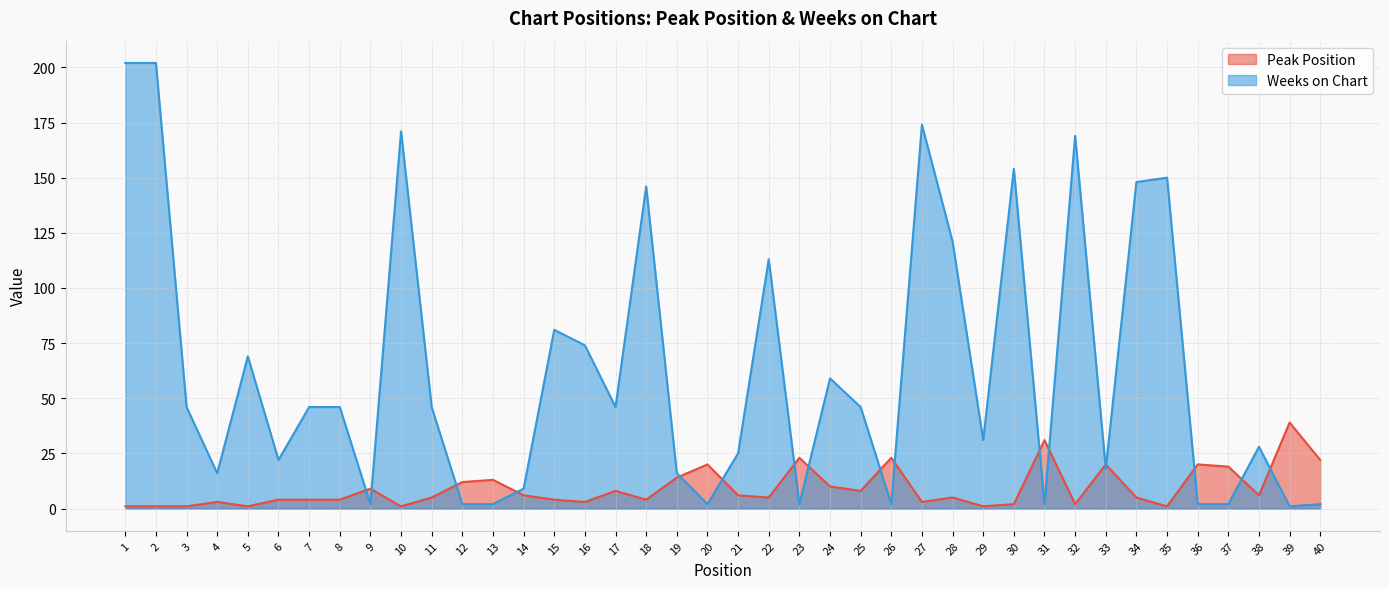

What is the value of the Weeks on Chart point at the 5th from the left?

69